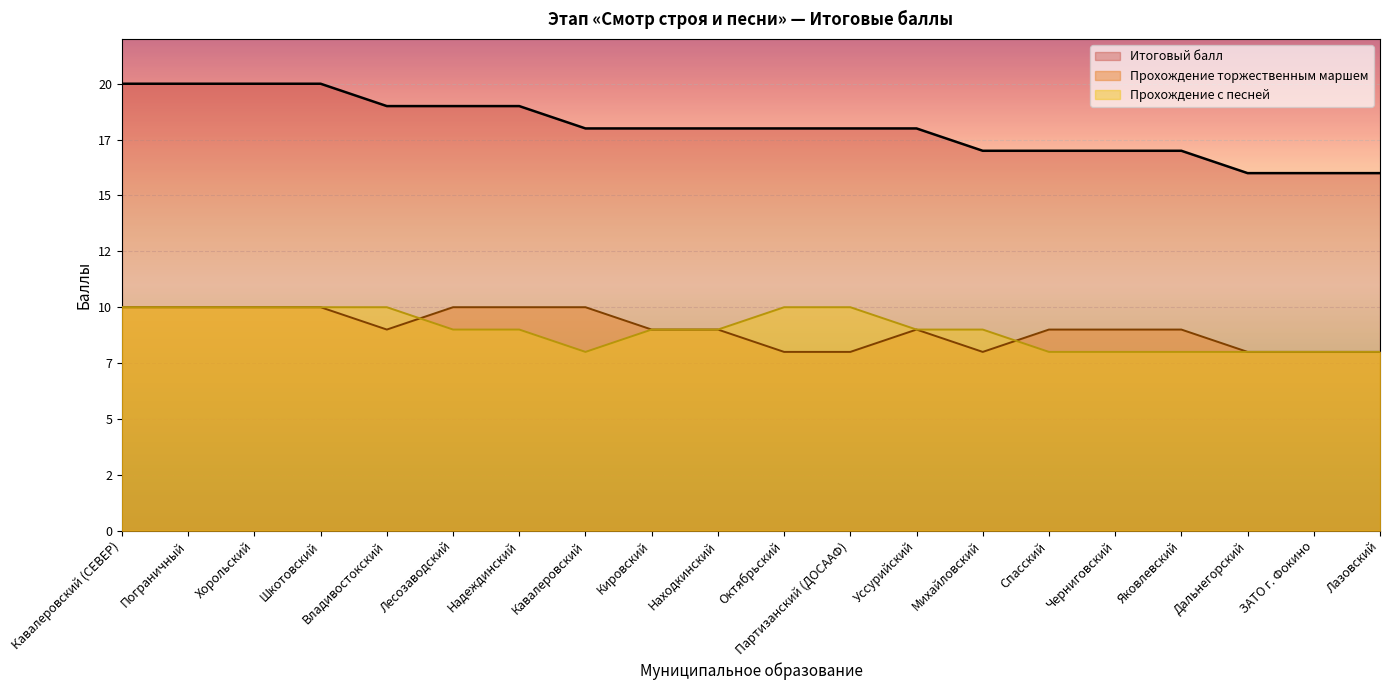

Which category has the highest value across all series?

Кавалеровский (СЕВЕР)